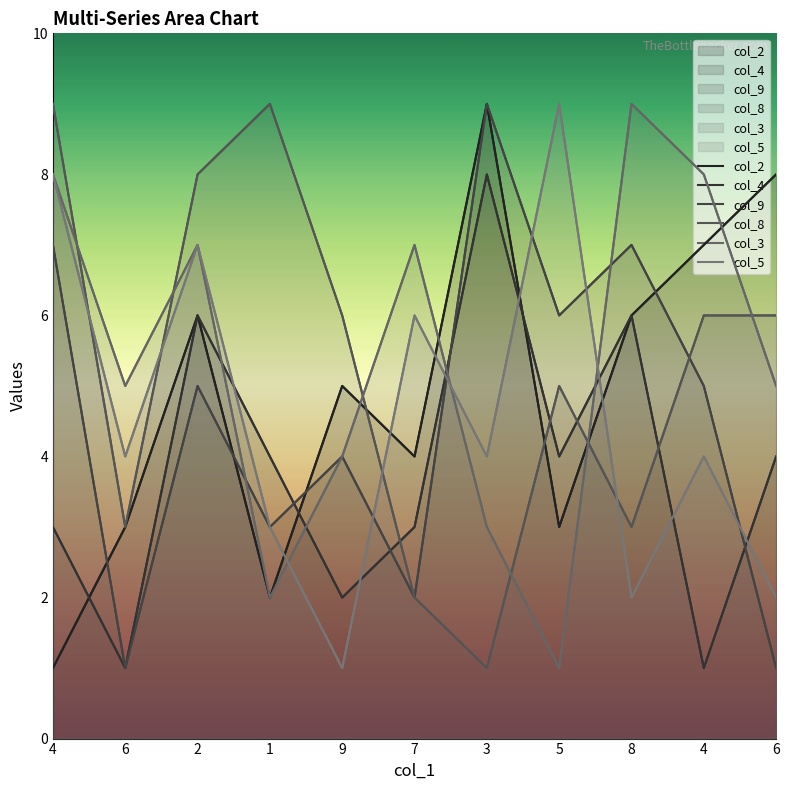

What is the average value of the col_4 series?

4